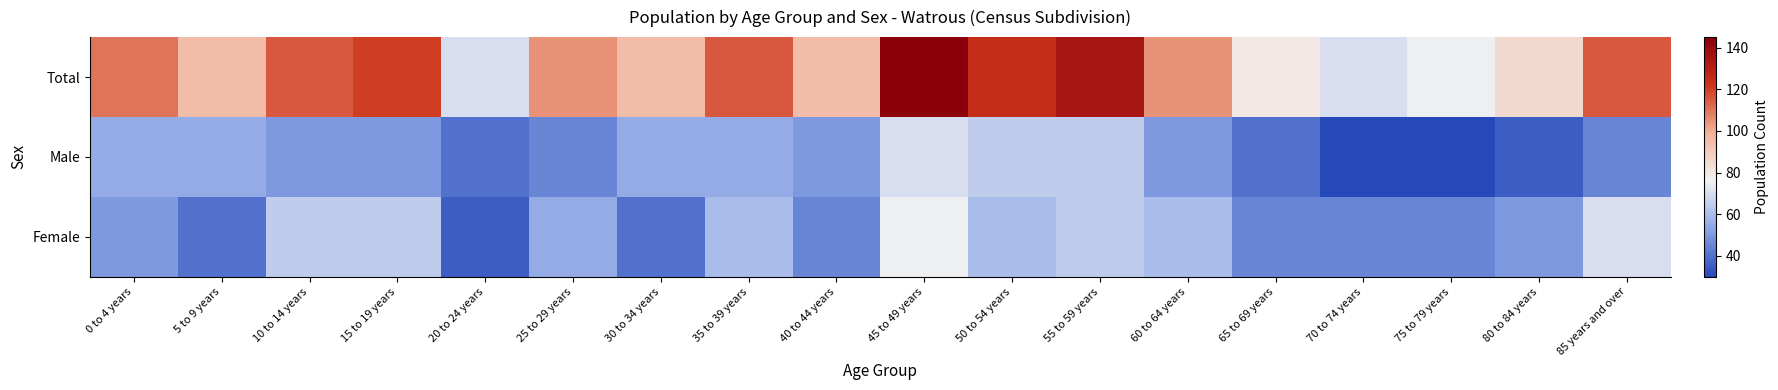

Reading right to left, what are all the values shown in this chart?

Total: 85 years and over=115	80 to 84 years=85	75 to 79 years=75	70 to 74 years=70	65 to 69 years=80	60 to 64 years=105	55 to 59 years=135	50 to 54 years=125	45 to 49 years=145	40 to 44 years=95	35 to 39 years=115	30 to 34 years=95	25 to 29 years=105	20 to 24 years=70	15 to 19 years=120	10 to 14 years=115	5 to 9 years=95	0 to 4 years=110
Male: 85 years and over=45	80 to 84 years=35	75 to 79 years=30	70 to 74 years=30	65 to 69 years=40	60 to 64 years=50	55 to 59 years=65	50 to 54 years=65	45 to 49 years=70	40 to 44 years=50	35 to 39 years=55	30 to 34 years=55	25 to 29 years=45	20 to 24 years=40	15 to 19 years=50	10 to 14 years=50	5 to 9 years=55	0 to 4 years=55
Female: 85 years and over=70	80 to 84 years=50	75 to 79 years=45	70 to 74 years=45	65 to 69 years=45	60 to 64 years=60	55 to 59 years=65	50 to 54 years=60	45 to 49 years=75	40 to 44 years=45	35 to 39 years=60	30 to 34 years=40	25 to 29 years=55	20 to 24 years=35	15 to 19 years=65	10 to 14 years=65	5 to 9 years=40	0 to 4 years=50